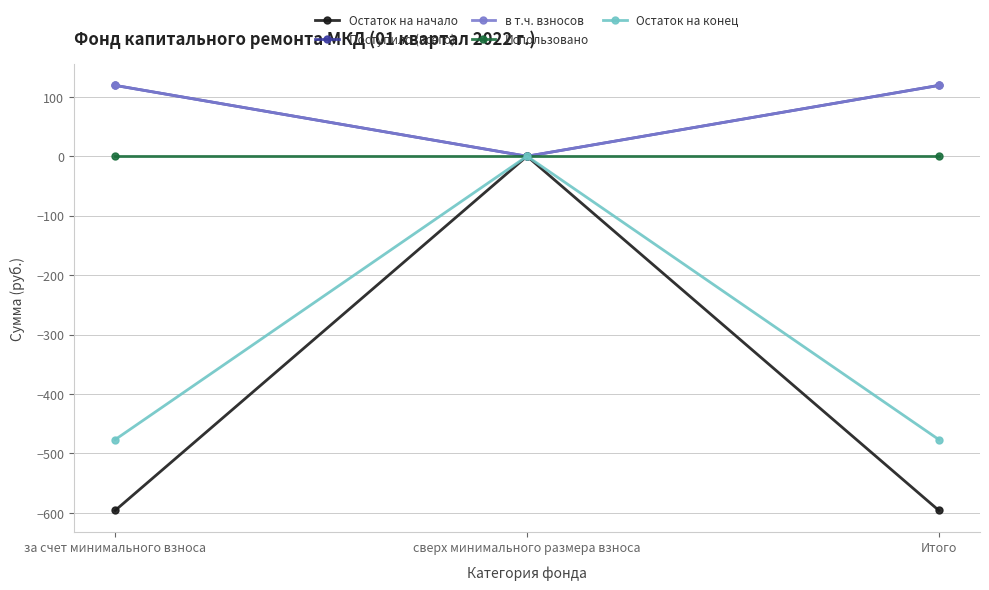

What position from the left is сверх минимального размера взноса?

2